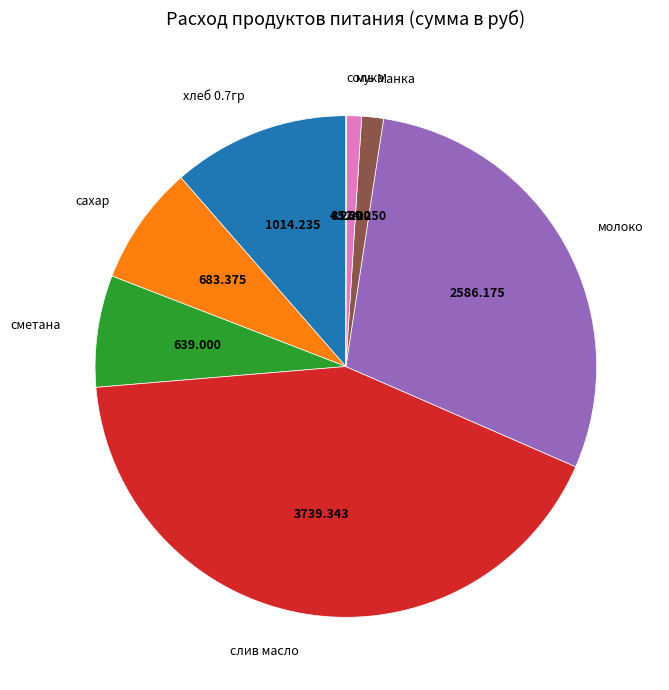

Is there a majority slice in this chart?

No